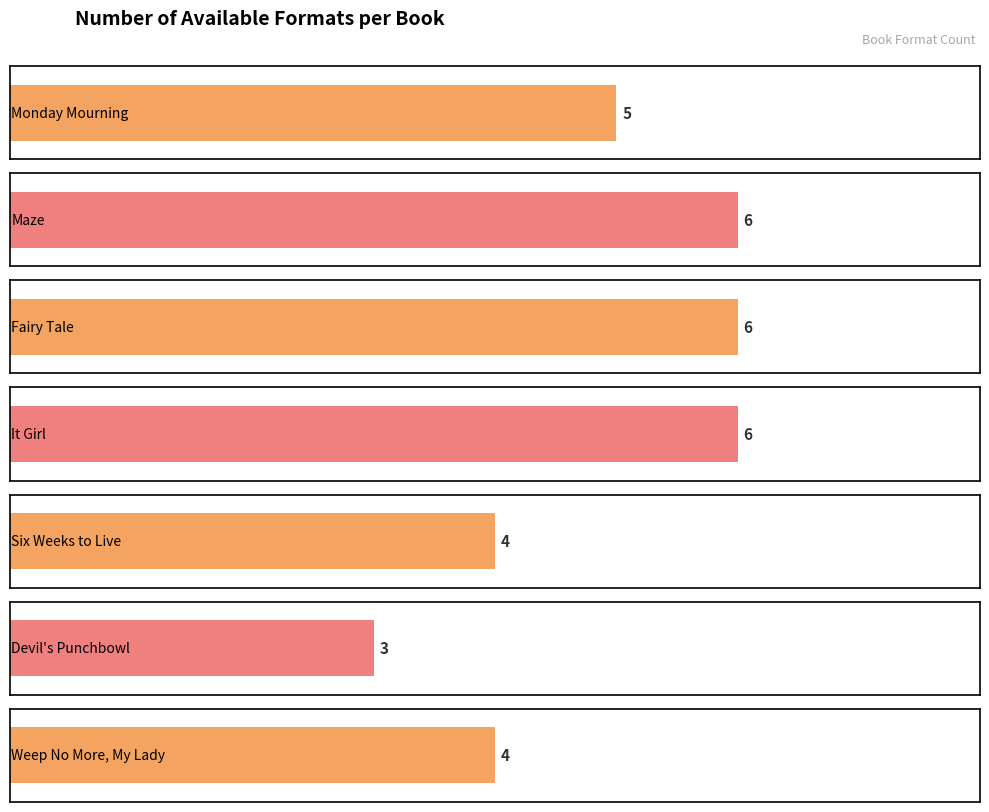

List the labels in order of value, largest first.

Maze, Fairy Tale, It Girl, Monday Mourning, Six Weeks to Live, Weep No More, My Lady, Devil's Punchbowl